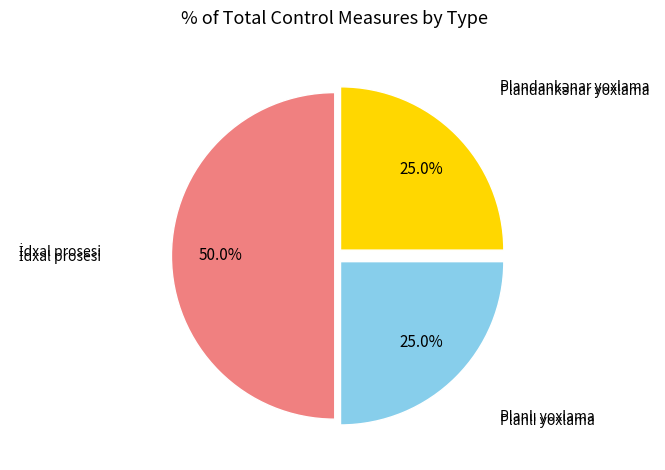

Rank the categories by value from highest to lowest.

İdxal prosesi, Planlı yoxlama, Plandankənar yoxlama